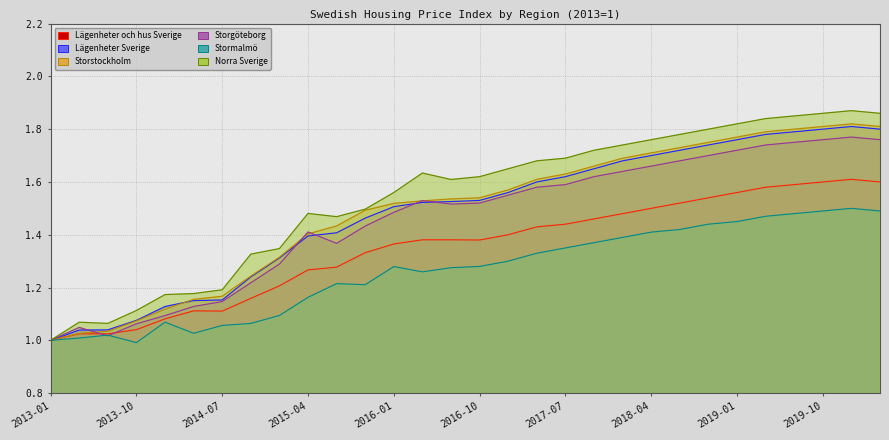

Reading right to left, list all the values displayed in this chart.

Lägenheter och hus Sverige: 2020-04=1.6	2020-01=1.6	2019-10=1.6	2019-07=1.6	2019-04=1.6	2019-01=1.6	2018-10=1.5	2018-07=1.5	2018-04=1.5	2018-01=1.5	2017-10=1.5	2017-07=1.4	2017-04=1.4	2017-01=1.4	2016-10=1.4	2016-07=1.4	2016-04=1.4	2016-01=1.4	2015-10=1.3	2015-07=1.3	2015-04=1.3	2015-01=1.2	2014-10=1.2	2014-07=1.1	2014-04=1.1	2014-01=1.1	2013-10=1.0	2013-07=1.0	2013-04=1.0	2013-01=1.0
Lägenheter Sverige: 2020-04=1.8	2020-01=1.8	2019-10=1.8	2019-07=1.8	2019-04=1.8	2019-01=1.8	2018-10=1.7	2018-07=1.7	2018-04=1.7	2018-01=1.7	2017-10=1.6	2017-07=1.6	2017-04=1.6	2017-01=1.6	2016-10=1.5	2016-07=1.5	2016-04=1.5	2016-01=1.5	2015-10=1.5	2015-07=1.4	2015-04=1.4	2015-01=1.3	2014-10=1.2	2014-07=1.2	2014-04=1.2	2014-01=1.1	2013-10=1.1	2013-07=1.0	2013-04=1.0	2013-01=1.0
Storstockholm: 2020-04=1.8	2020-01=1.8	2019-10=1.8	2019-07=1.8	2019-04=1.8	2019-01=1.8	2018-10=1.8	2018-07=1.7	2018-04=1.7	2018-01=1.7	2017-10=1.7	2017-07=1.6	2017-04=1.6	2017-01=1.6	2016-10=1.5	2016-07=1.5	2016-04=1.5	2016-01=1.5	2015-10=1.5	2015-07=1.4	2015-04=1.4	2015-01=1.3	2014-10=1.2	2014-07=1.2	2014-04=1.2	2014-01=1.1	2013-10=1.1	2013-07=1.0	2013-04=1.0	2013-01=1.0
Storgöteborg: 2020-04=1.8	2020-01=1.8	2019-10=1.8	2019-07=1.8	2019-04=1.7	2019-01=1.7	2018-10=1.7	2018-07=1.7	2018-04=1.7	2018-01=1.6	2017-10=1.6	2017-07=1.6	2017-04=1.6	2017-01=1.6	2016-10=1.5	2016-07=1.5	2016-04=1.5	2016-01=1.5	2015-10=1.4	2015-07=1.4	2015-04=1.4	2015-01=1.3	2014-10=1.2	2014-07=1.1	2014-04=1.1	2014-01=1.1	2013-10=1.1	2013-07=1.0	2013-04=1.0	2013-01=1.0
Stormalmö: 2020-04=1.5	2020-01=1.5	2019-10=1.5	2019-07=1.5	2019-04=1.5	2019-01=1.4	2018-10=1.4	2018-07=1.4	2018-04=1.4	2018-01=1.4	2017-10=1.4	2017-07=1.4	2017-04=1.3	2017-01=1.3	2016-10=1.3	2016-07=1.3	2016-04=1.3	2016-01=1.3	2015-10=1.2	2015-07=1.2	2015-04=1.2	2015-01=1.1	2014-10=1.1	2014-07=1.1	2014-04=1.0	2014-01=1.1	2013-10=1.0	2013-07=1.0	2013-04=1.0	2013-01=1.0
Norra Sverige: 2020-04=1.9	2020-01=1.9	2019-10=1.9	2019-07=1.9	2019-04=1.8	2019-01=1.8	2018-10=1.8	2018-07=1.8	2018-04=1.8	2018-01=1.7	2017-10=1.7	2017-07=1.7	2017-04=1.7	2017-01=1.6	2016-10=1.6	2016-07=1.6	2016-04=1.6	2016-01=1.6	2015-10=1.5	2015-07=1.5	2015-04=1.5	2015-01=1.3	2014-10=1.3	2014-07=1.2	2014-04=1.2	2014-01=1.2	2013-10=1.1	2013-07=1.1	2013-04=1.1	2013-01=1.0